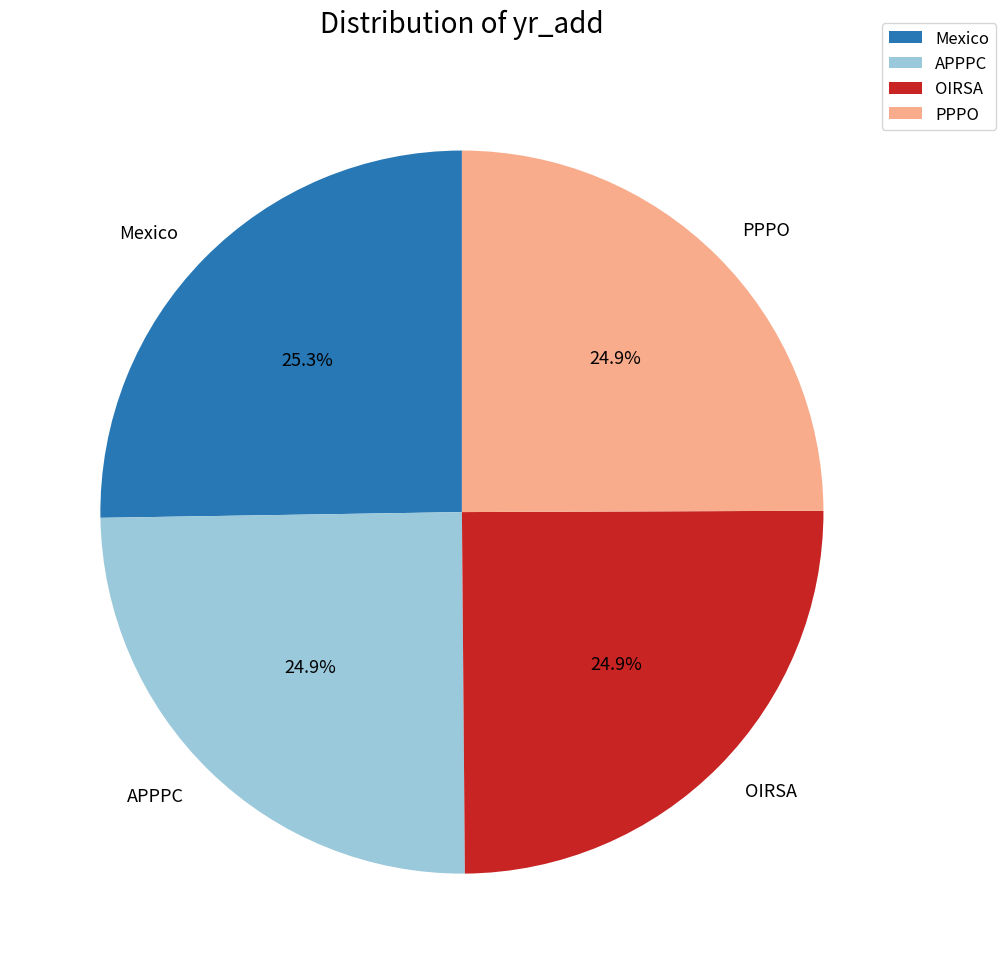

How many segments does this pie chart have?

4